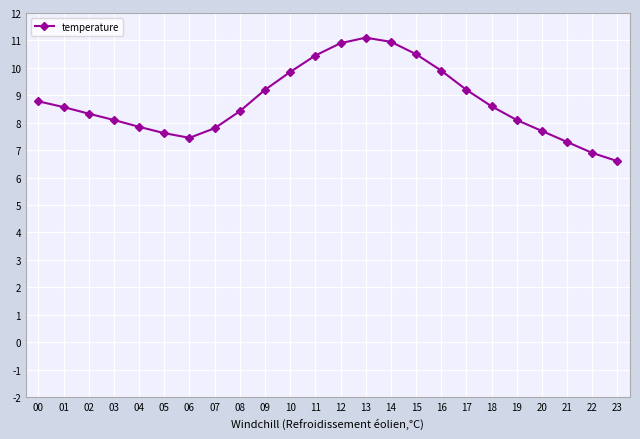

Which label corresponds to the largest value in the chart?

13